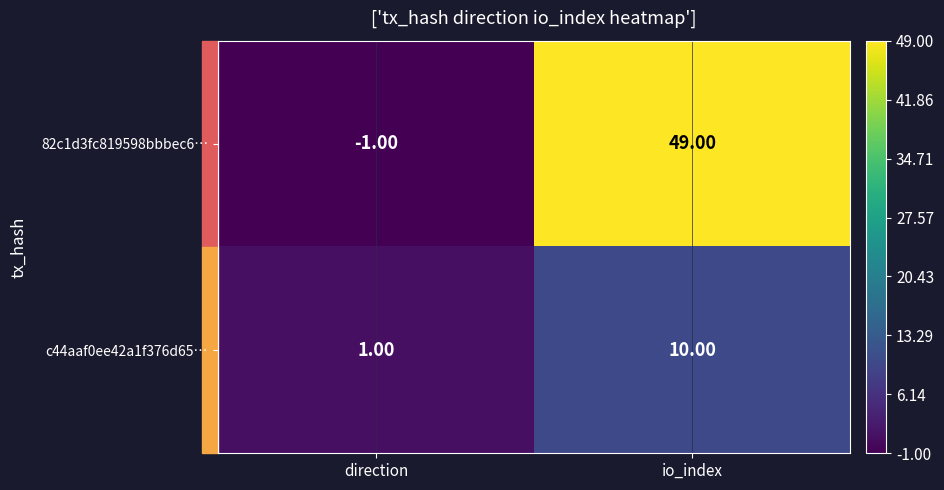

At which label is c44aaf0ee42a1f376d65… closest to 5?

direction